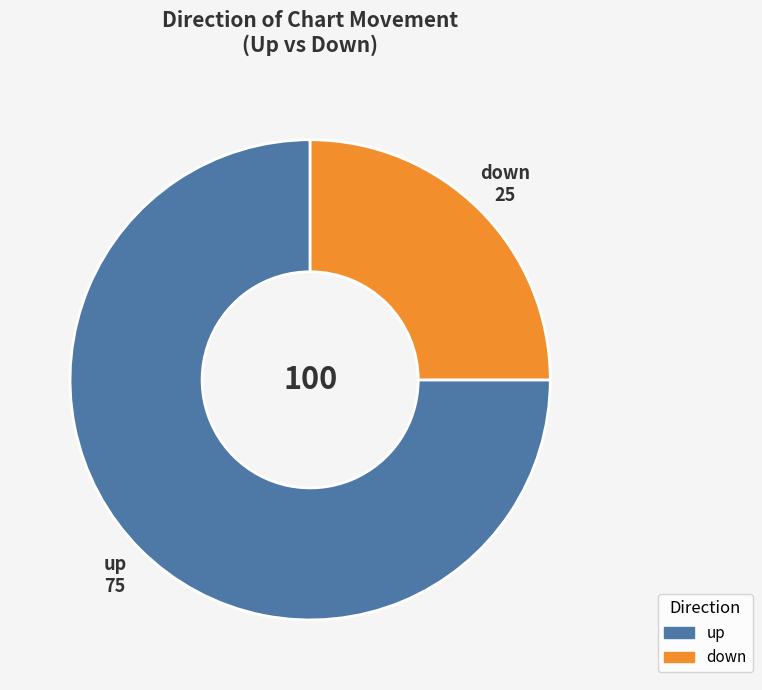

What is the smallest slice in the pie chart?

down